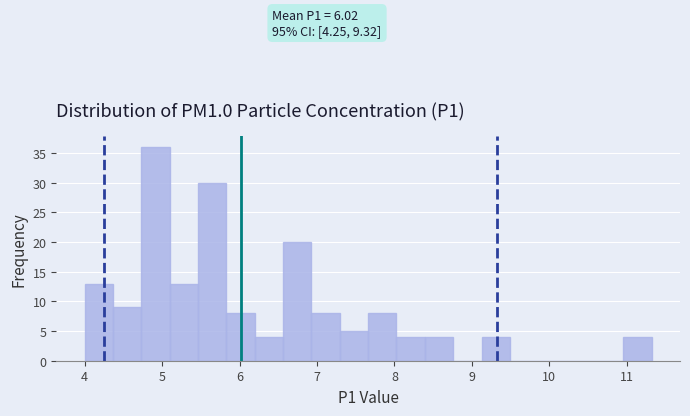

Around what value on the x-axis is the tallest bar? Give the approximate position of its centre, as read against the axis.

4.9